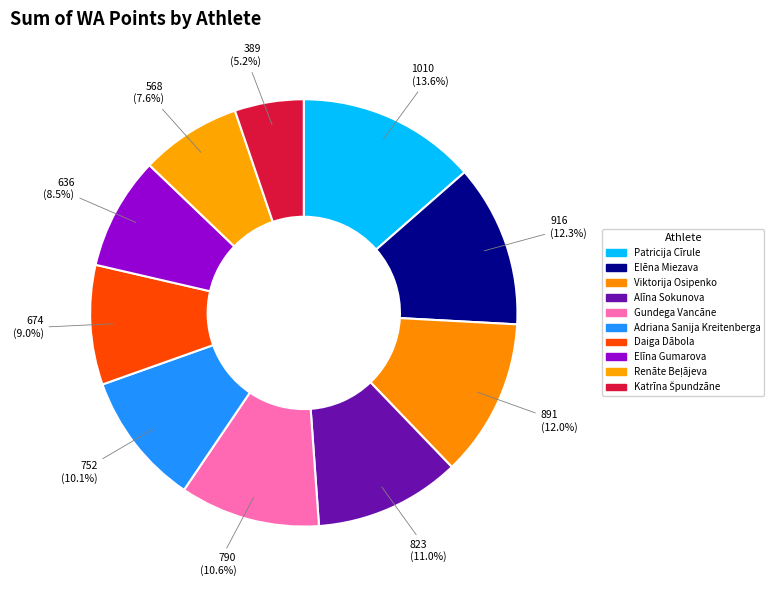

Between 636 and 389, which is larger?

636